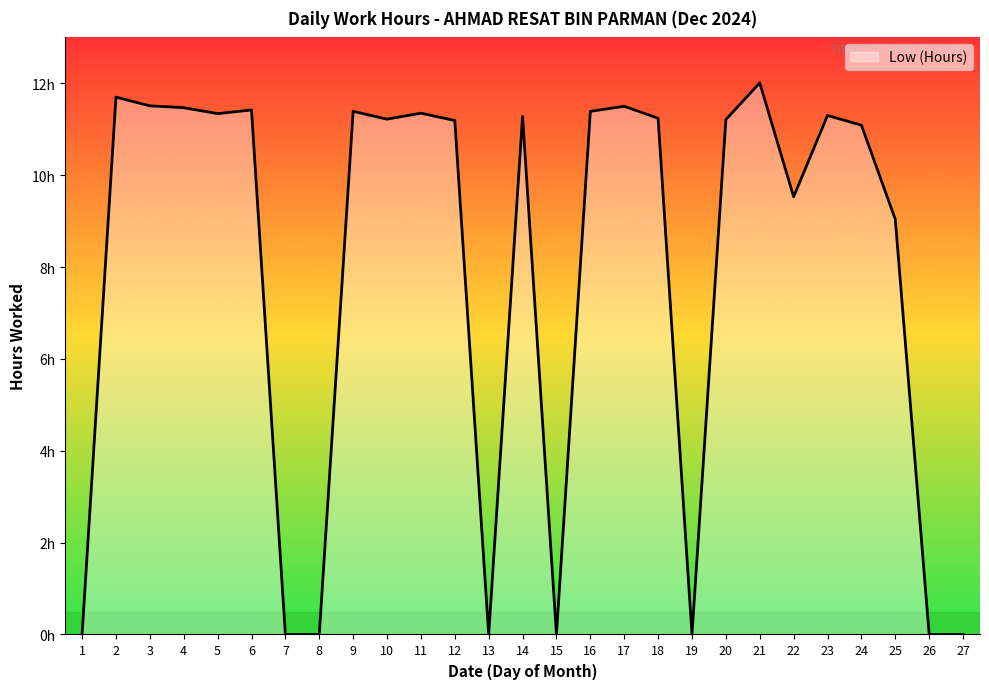

Does the chart display data point markers on the line(s)?

No